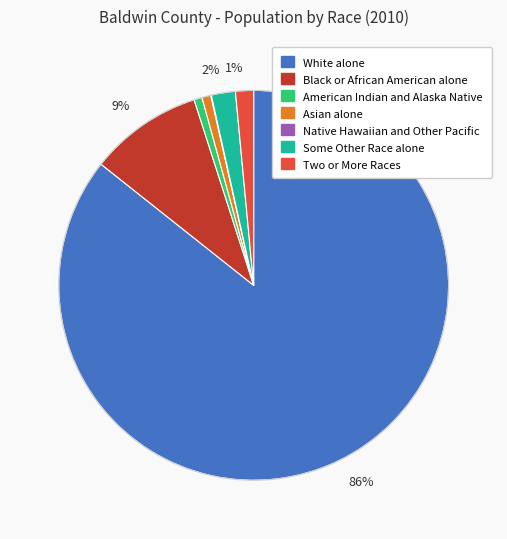

Is there a majority slice in this chart?

Yes